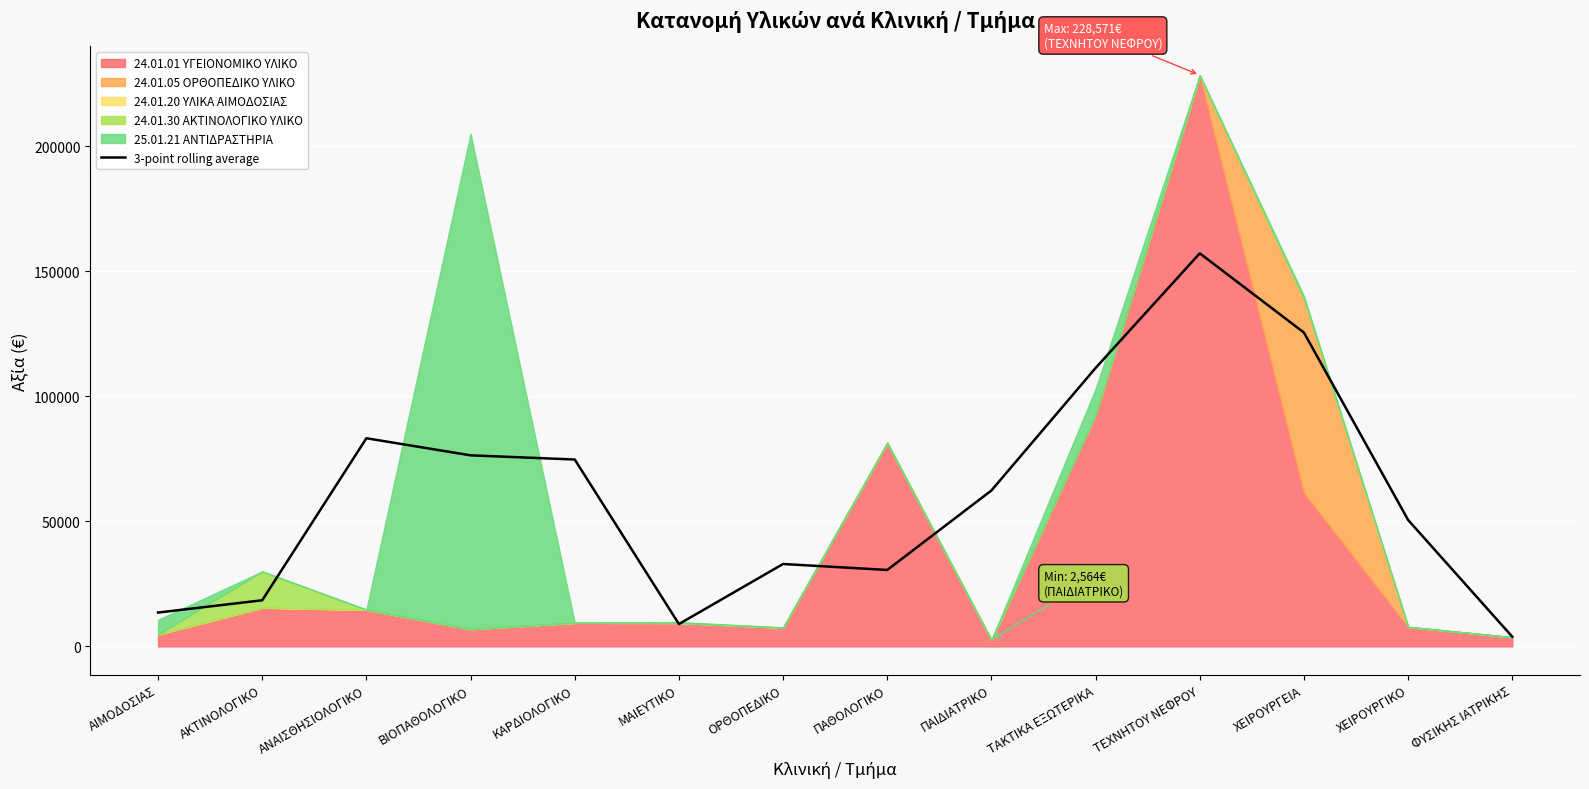

Count the number of categories in the chart.

14